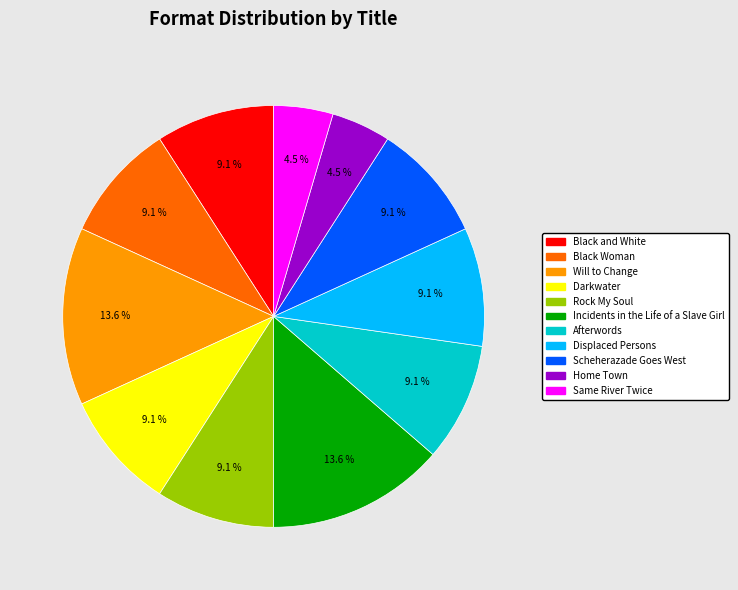

What is the ratio of the value at Incidents in the Life of a Slave Girl to the value at Darkwater?

1.5